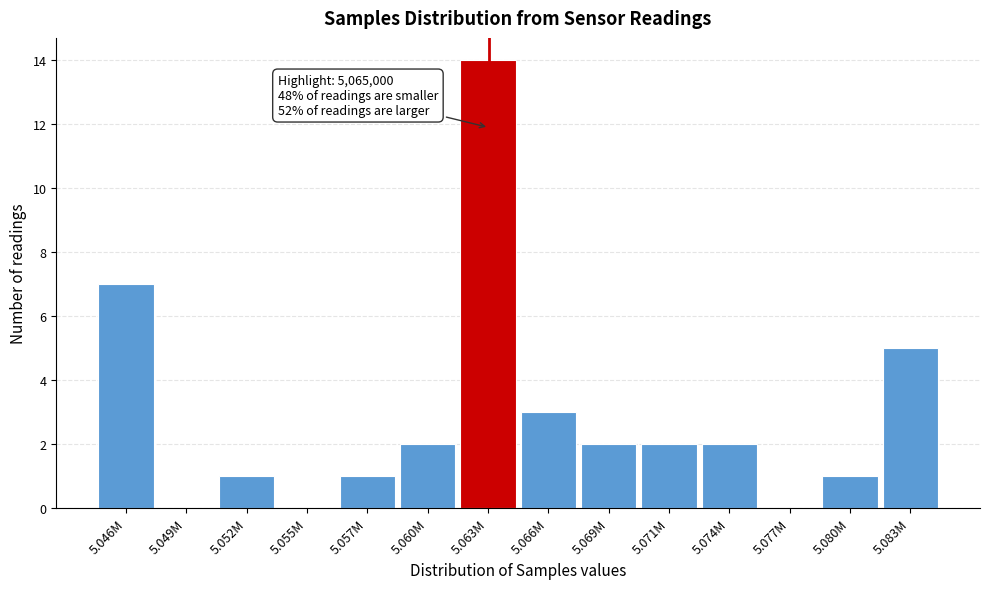

Reading right to left, list all the values displayed in this chart.

5.083M=5	5.080M=1	5.077M=0	5.074M=2	5.071M=2	5.069M=2	5.066M=3	5.063M=14	5.060M=2	5.057M=1	5.055M=0	5.052M=1	5.049M=0	5.046M=7